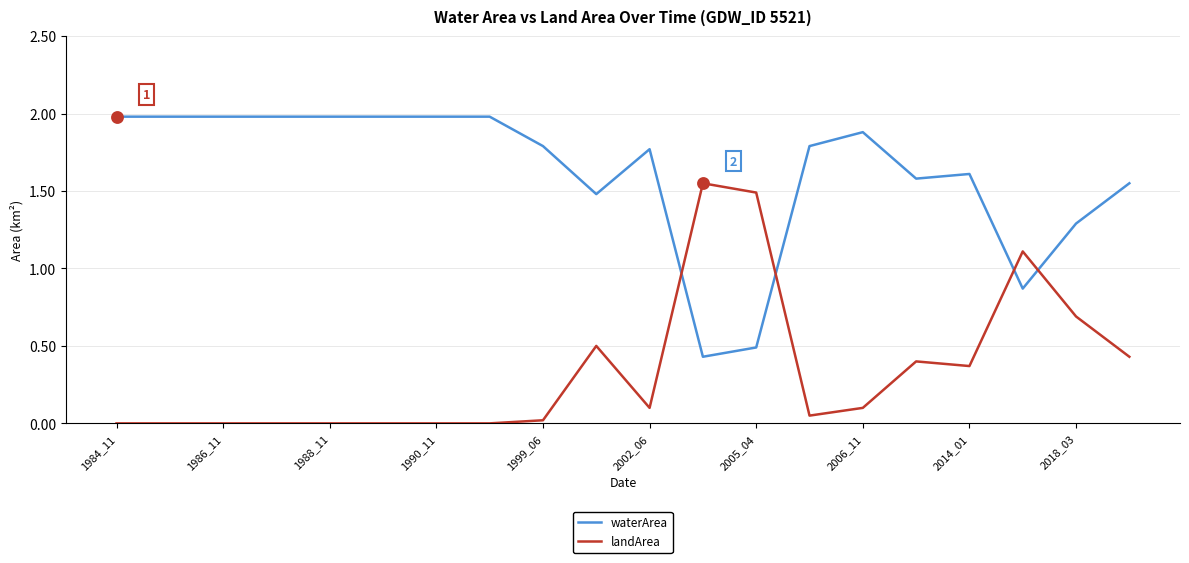

After their last crossing, which series has the higher values: waterArea or landArea?

waterArea